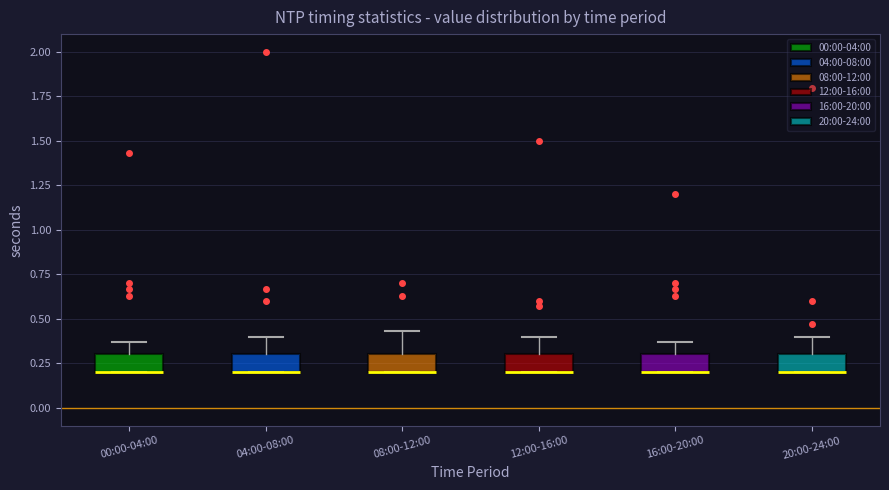

Reading left to right, transcribe this box plot: for each box, give where its median line is, the range the box spans, and where its two whiskers end, as read against the y-axis. The values are not printed on the chart, so give them approximately, as read against the axis.

00:00-04:00: median 0.20 (drawn on the box's lower edge), box 0.20 to 0.30, whiskers 0.20 to 0.35
04:00-08:00: median 0.20 (drawn on the box's lower edge), box 0.20 to 0.30, whiskers 0.20 to 0.40
08:00-12:00: median 0.20 (drawn on the box's lower edge), box 0.20 to 0.30, whiskers 0.20 to 0.45
12:00-16:00: median 0.20 (drawn on the box's lower edge), box 0.20 to 0.30, whiskers 0.20 to 0.40
16:00-20:00: median 0.20 (drawn on the box's lower edge), box 0.20 to 0.30, whiskers 0.20 to 0.35
20:00-24:00: median 0.20 (drawn on the box's lower edge), box 0.20 to 0.30, whiskers 0.20 to 0.40